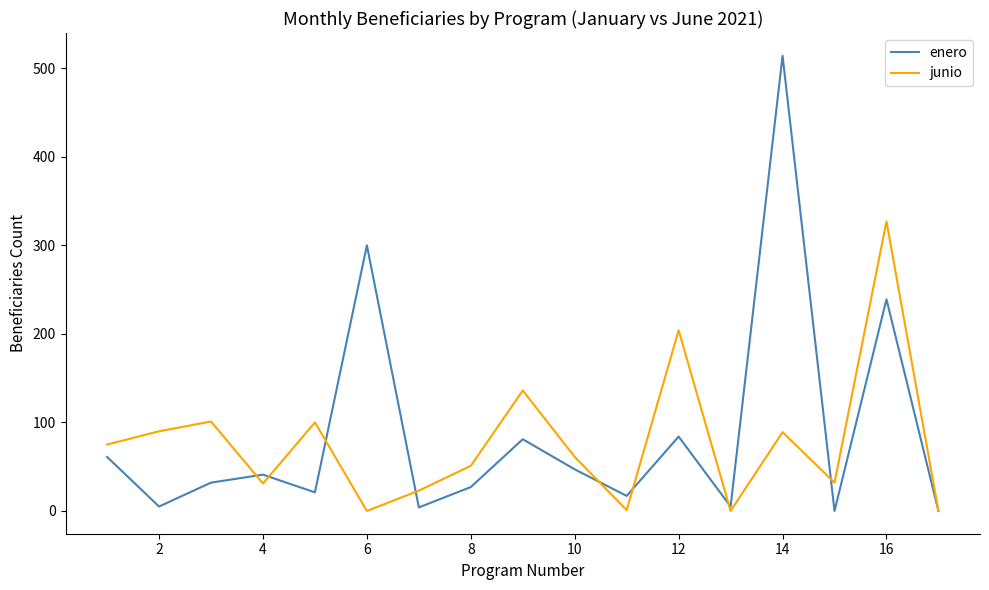

What is the greatest value displayed?

514